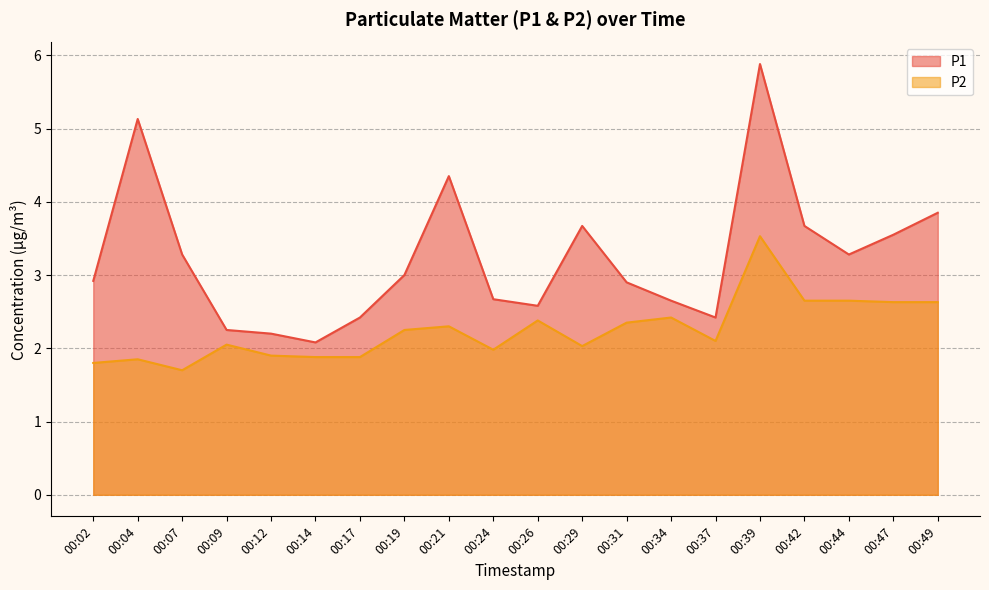

What is the minimum value for P2?

1.7